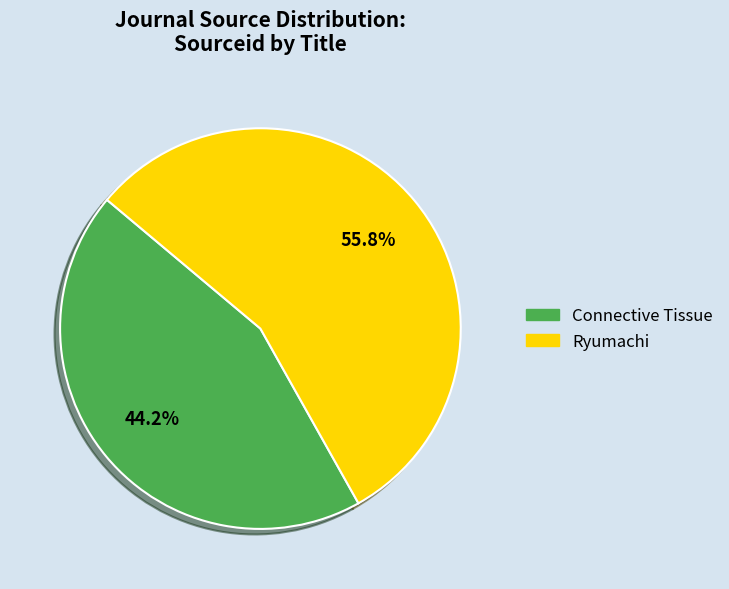

Rank the categories by value from lowest to highest.

Connective Tissue, Ryumachi